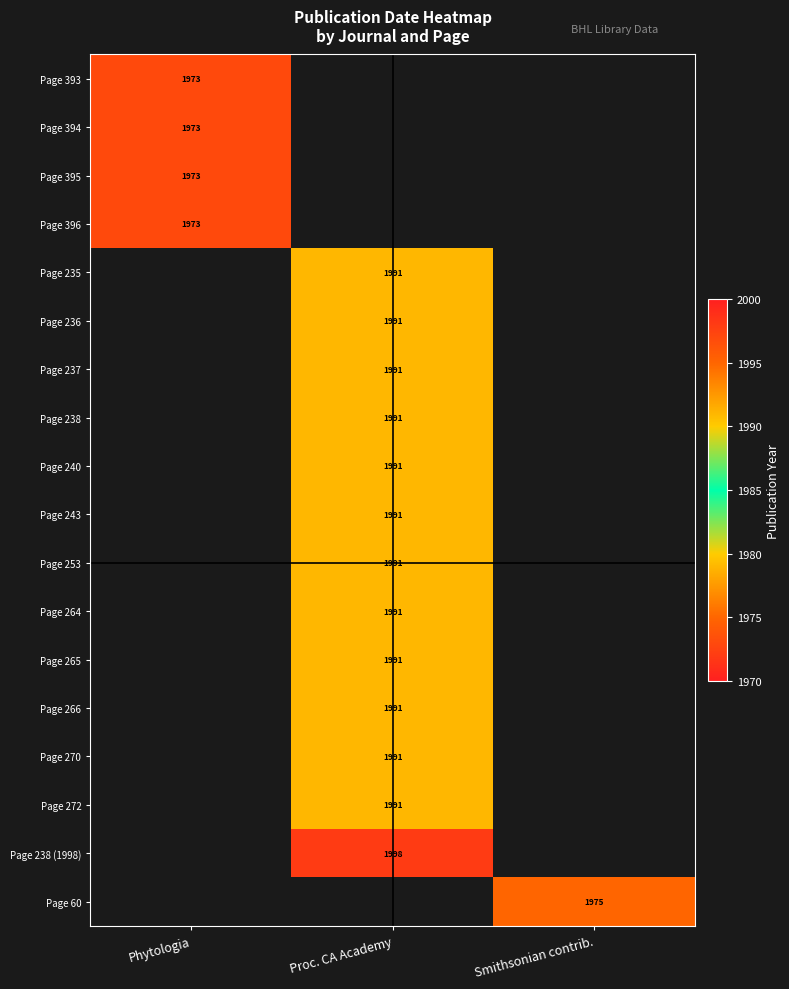

Is it true that Page 243 equals 1179 at Proc. CA Academy?

False